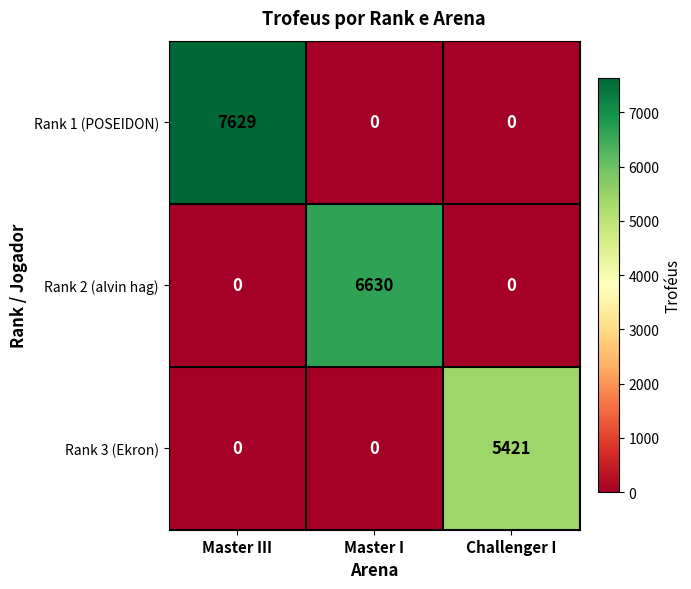

Is it true that Rank 1 (POSEIDON) equals 4461 at Master III?

False